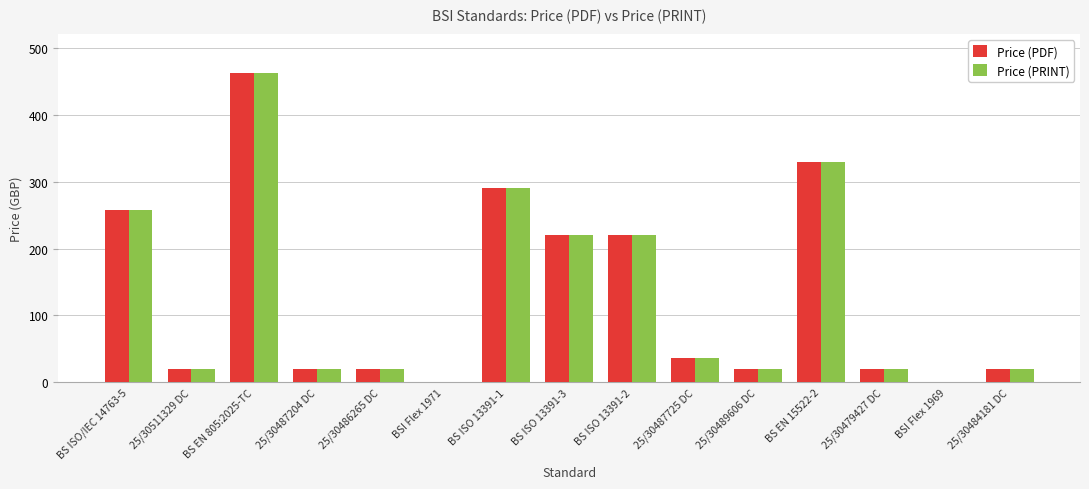

At which label does Price (PRINT) reach its peak?

BS EN 805:2025-TC